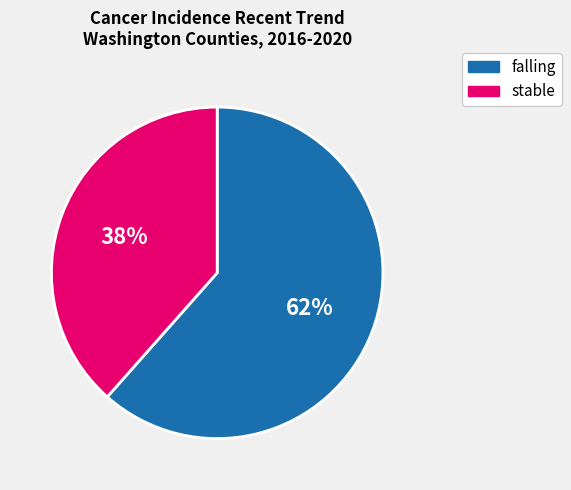

Rank the categories by value from highest to lowest.

falling, stable